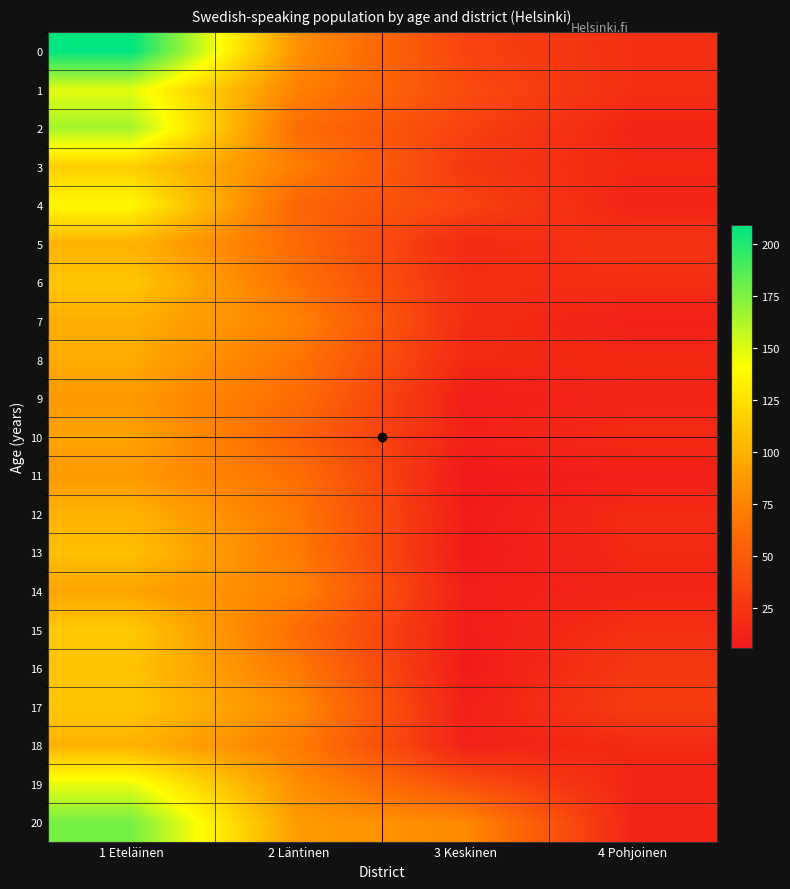

What is the smallest value displayed?

6